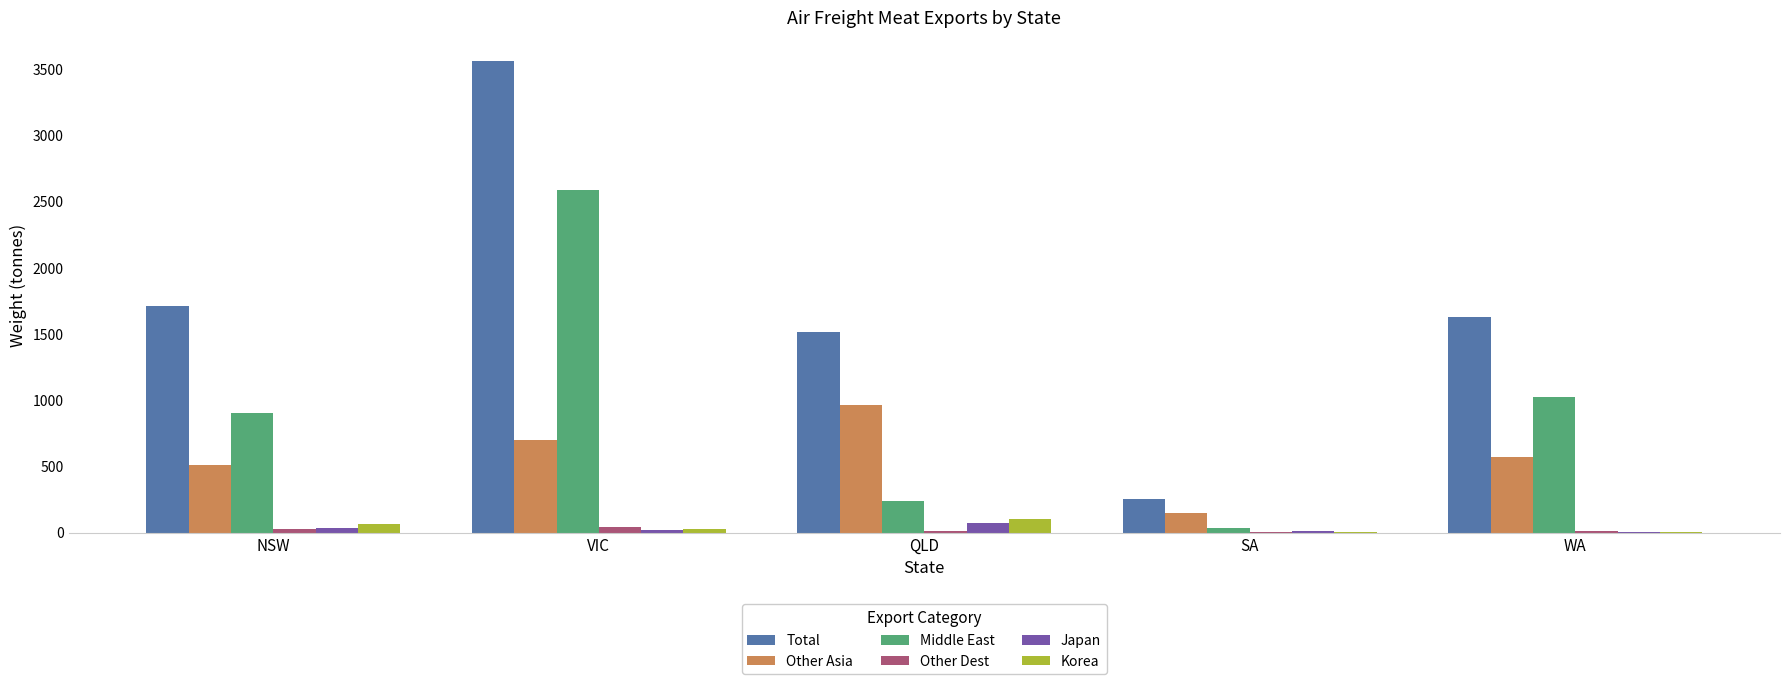

Which series has the largest total across all categories?

Total